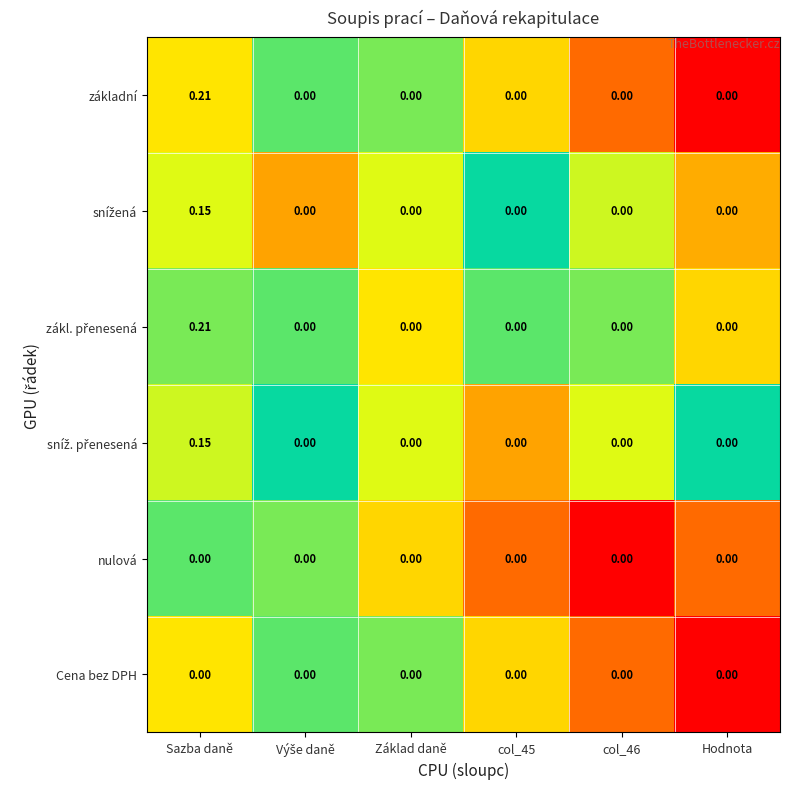

At which category is the sum across all series the highest?

Sazba daně